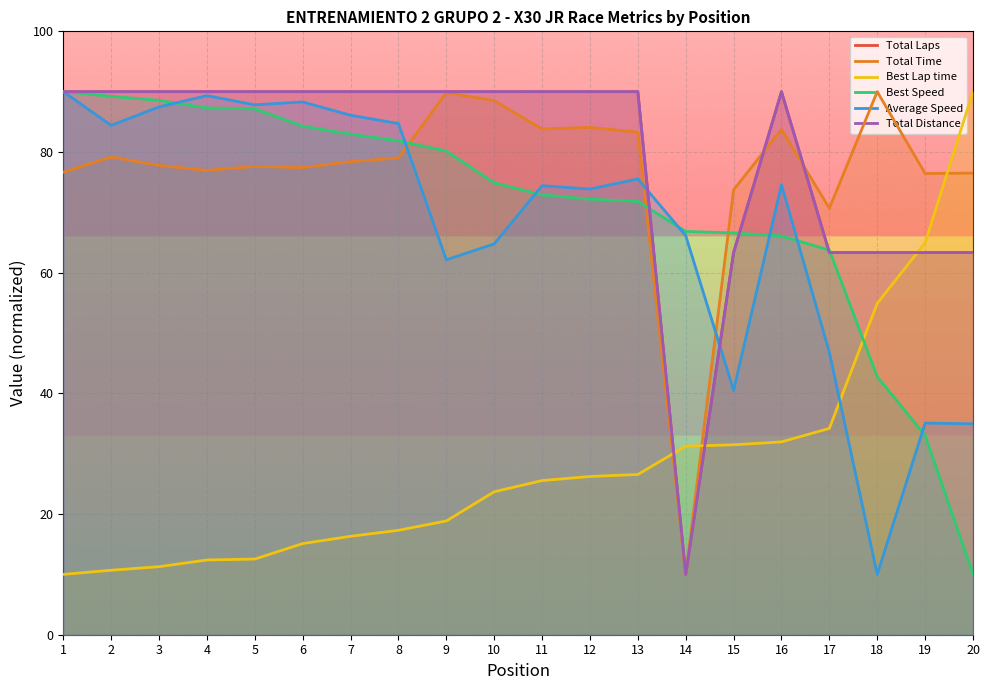

Rank the categories by Best Lap time value from highest to lowest.

20, 19, 18, 17, 16, 15, 14, 13, 12, 11, 10, 9, 8, 7, 6, 5, 4, 3, 2, 1